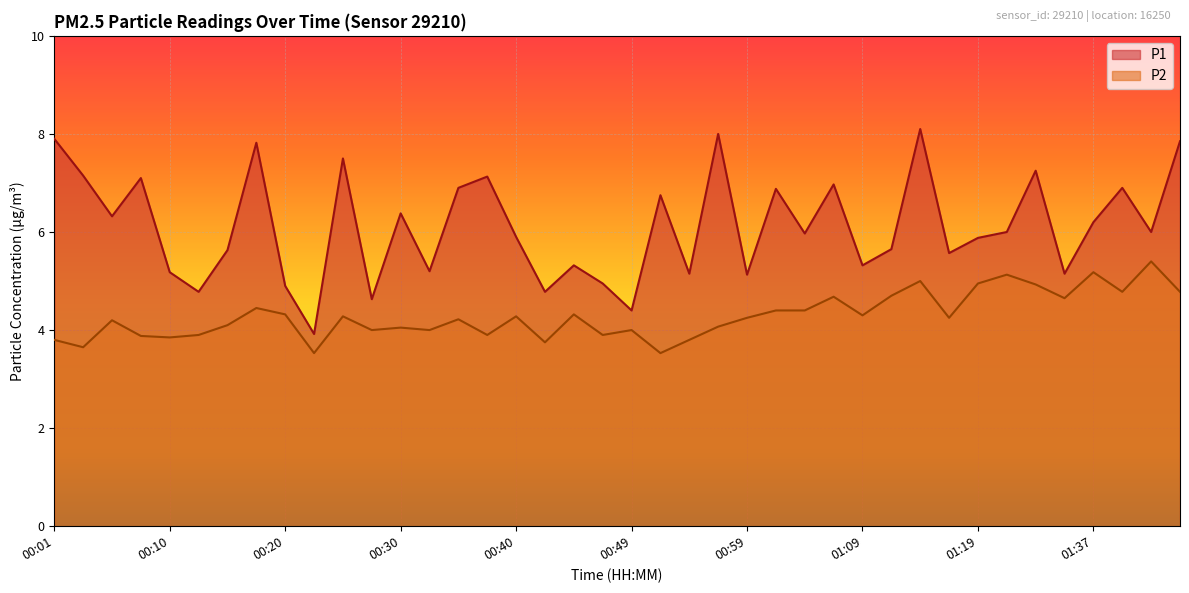

What is the approximate value of P1 at 00:35?

6.9